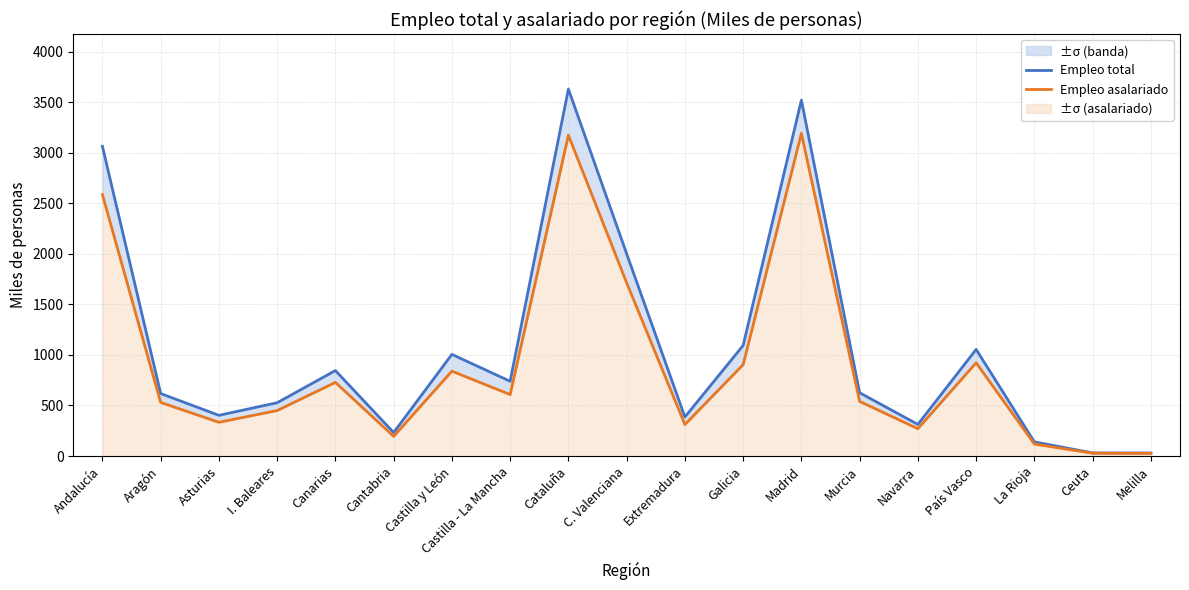

Reading left to right, list all the values displayed in this chart.

Empleo total: 3062.9	618.2	402.5	527.1	845.3	232.2	1005.2	739.1	3629.1	2000.2	385.8	1093.7	3519.4	625.7	312.7	1054.3	140.3	31.0	30.1
Empleo asalariado: 2585.7	530.2	333.8	450.0	728.2	194.6	839.5	607.8	3173.2	1713.4	311.8	903.6	3190.9	540.2	270.5	922.3	118.3	27.8	26.5